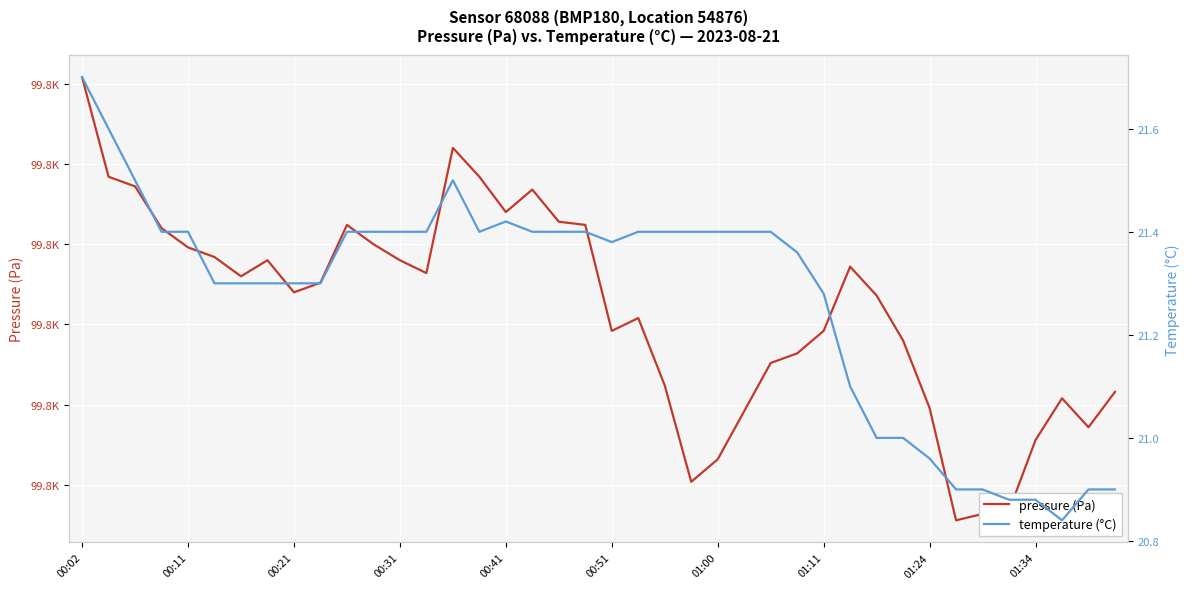

In temperature (°C), how many points are higher than both neighbors (excluding endpoints)?

2